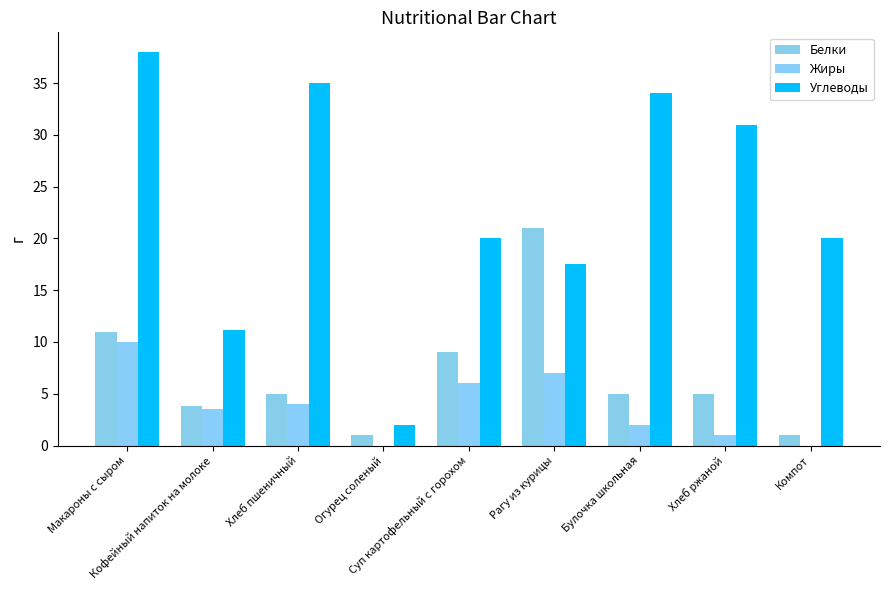

What is the difference between the maximum and second lowest values in the Углеводы series?

26.8